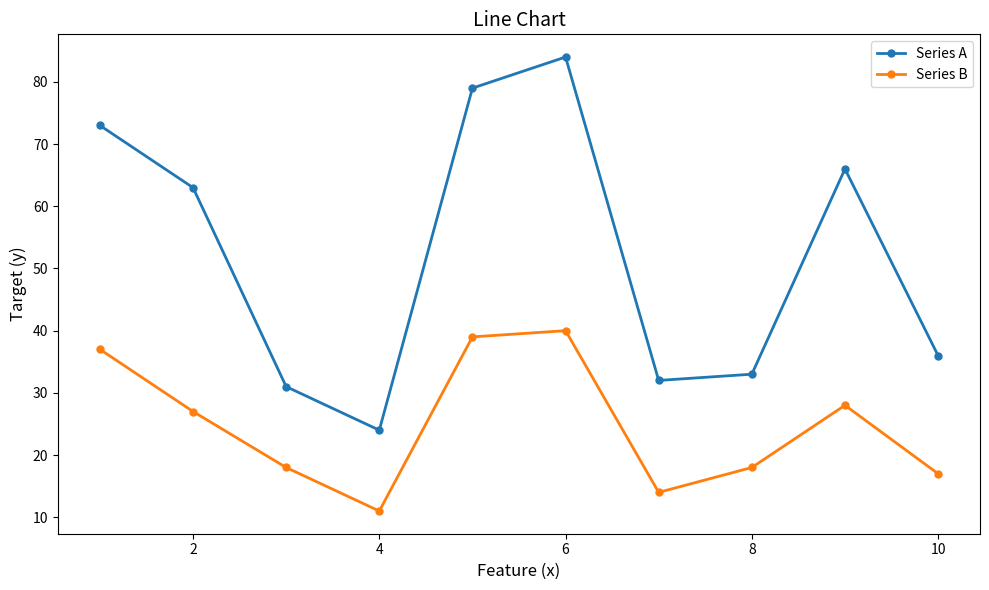

Which series has the largest total across all categories?

Series A